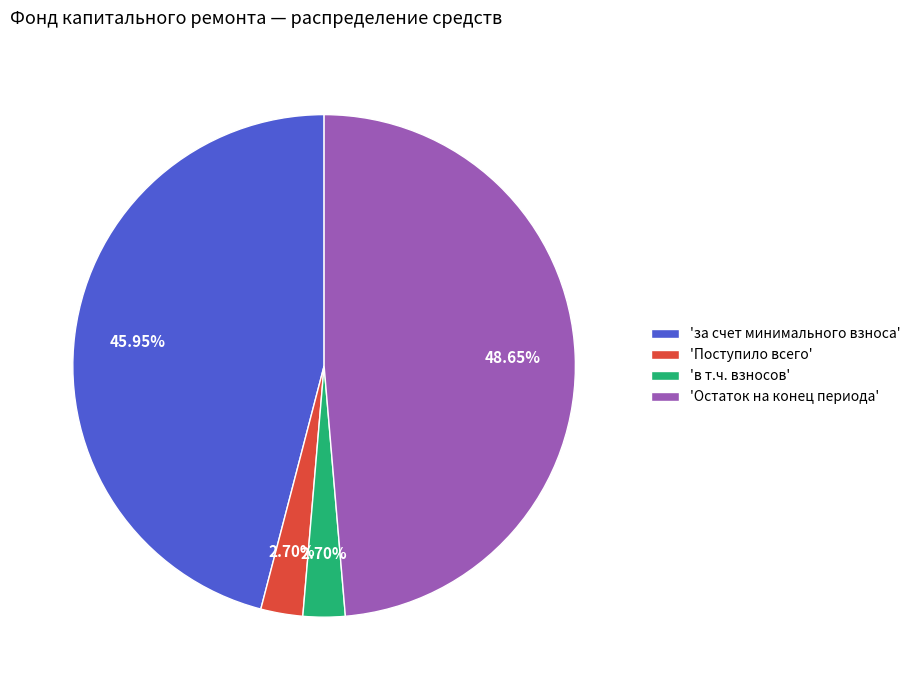

Do 'за счет минимального взноса' and 'Остаток на конец периода' together represent more than half of the pie?

Yes